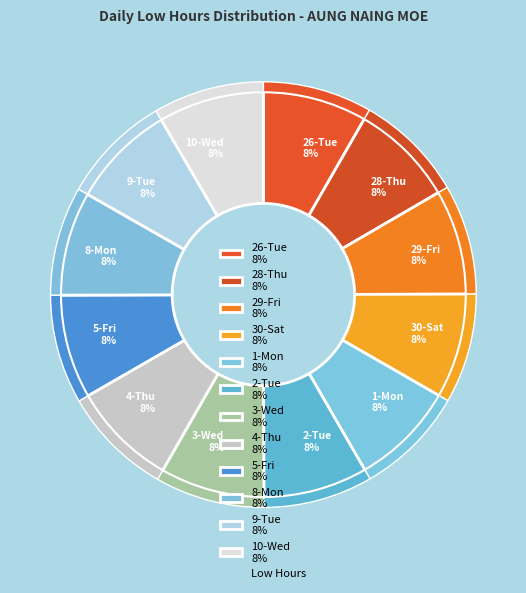

Count the number of slices in the pie.

12